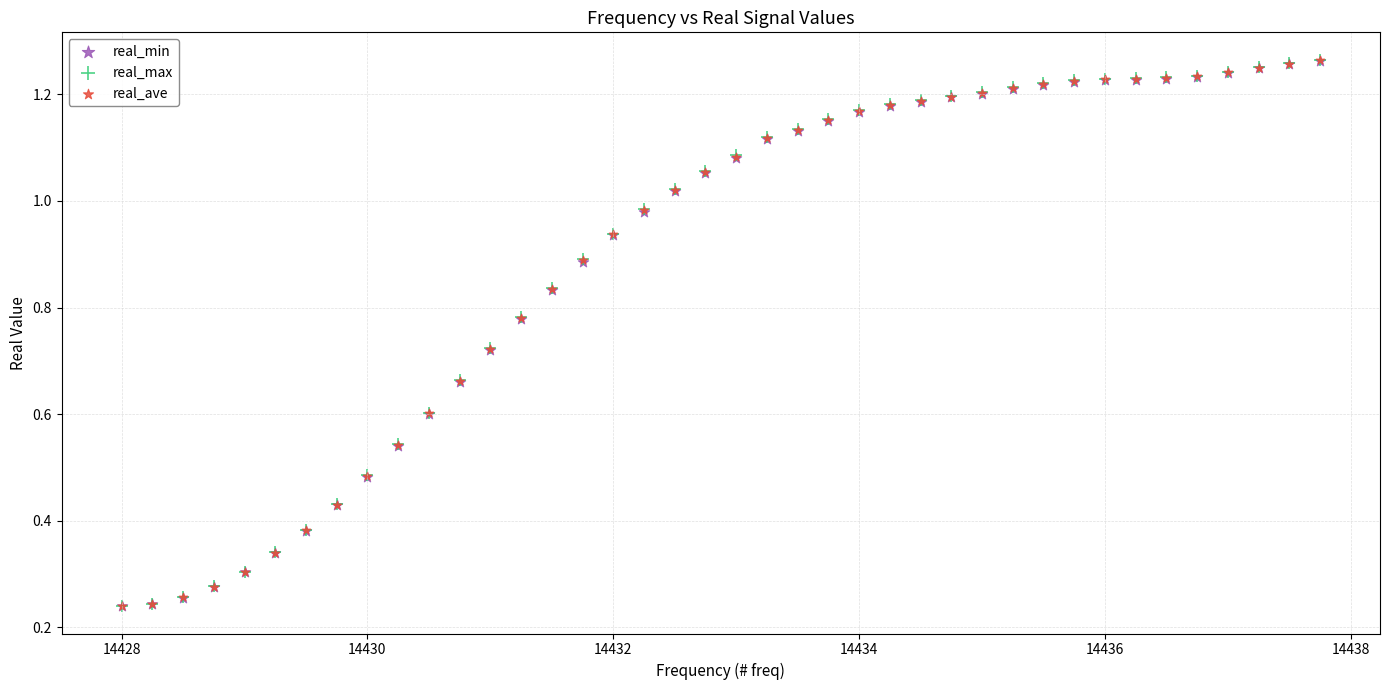

What are all the series names shown in the legend?

real_min, real_max, real_ave